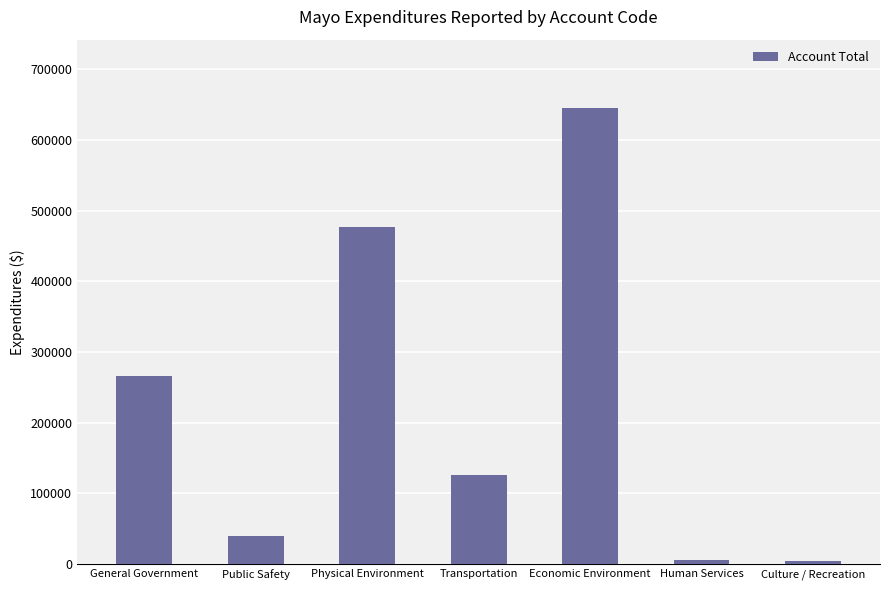

The chart shows a value of 266113 at General Government. True or false?

True